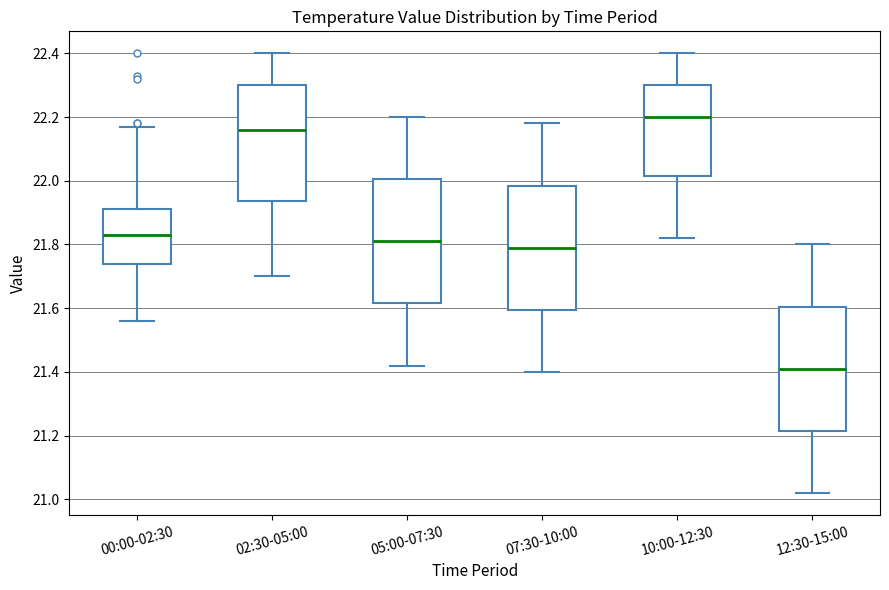

Reading left to right, transcribe this box plot: for each box, give where its median line is, the range the box spans, and where its two whiskers end, as read against the y-axis. The values are not printed on the chart, so give them approximately, as read against the axis.

00:00-02:30: median 21.84, box 21.74 to 21.92, whiskers 21.56 to 22.18
02:30-05:00: median 22.16, box 21.94 to 22.30, whiskers 21.70 to 22.40
05:00-07:30: median 21.82, box 21.62 to 22.00, whiskers 21.42 to 22.20
07:30-10:00: median 21.80, box 21.60 to 21.98, whiskers 21.40 to 22.18
10:00-12:30: median 22.20, box 22.02 to 22.30, whiskers 21.82 to 22.40
12:30-15:00: median 21.42, box 21.22 to 21.60, whiskers 21.02 to 21.80